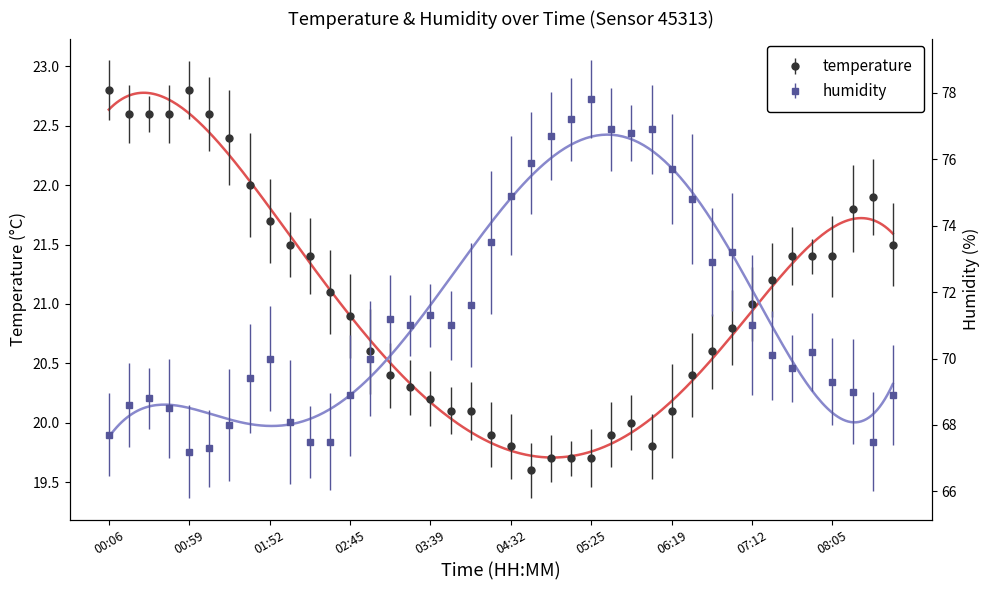

At 06:45, list the series in order from largest to smallest.

humidity, temperature